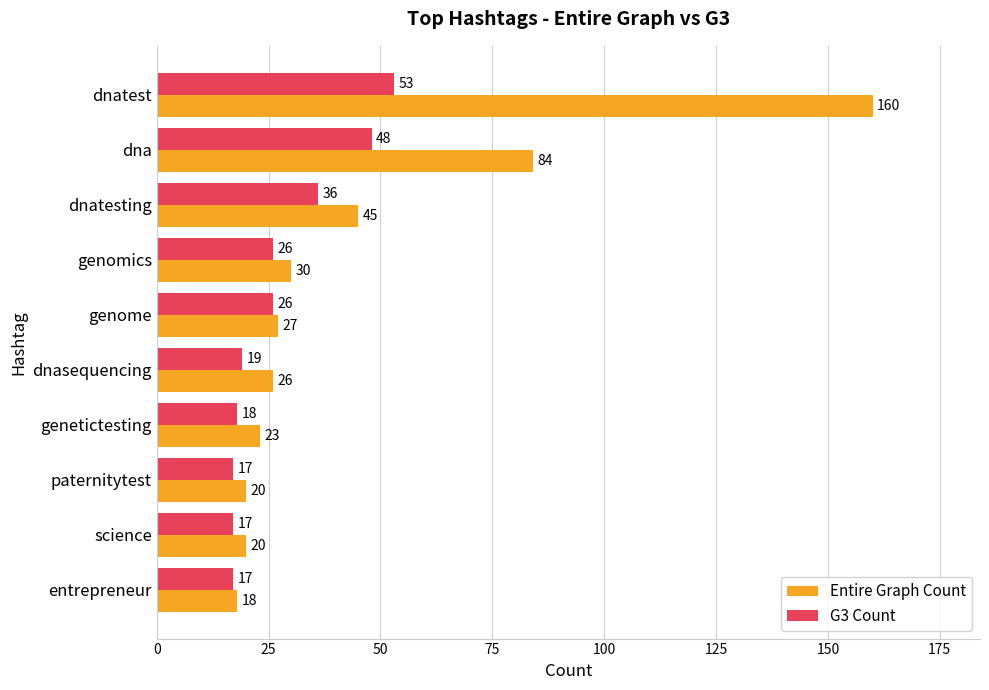

Count the number of data series in this chart.

2